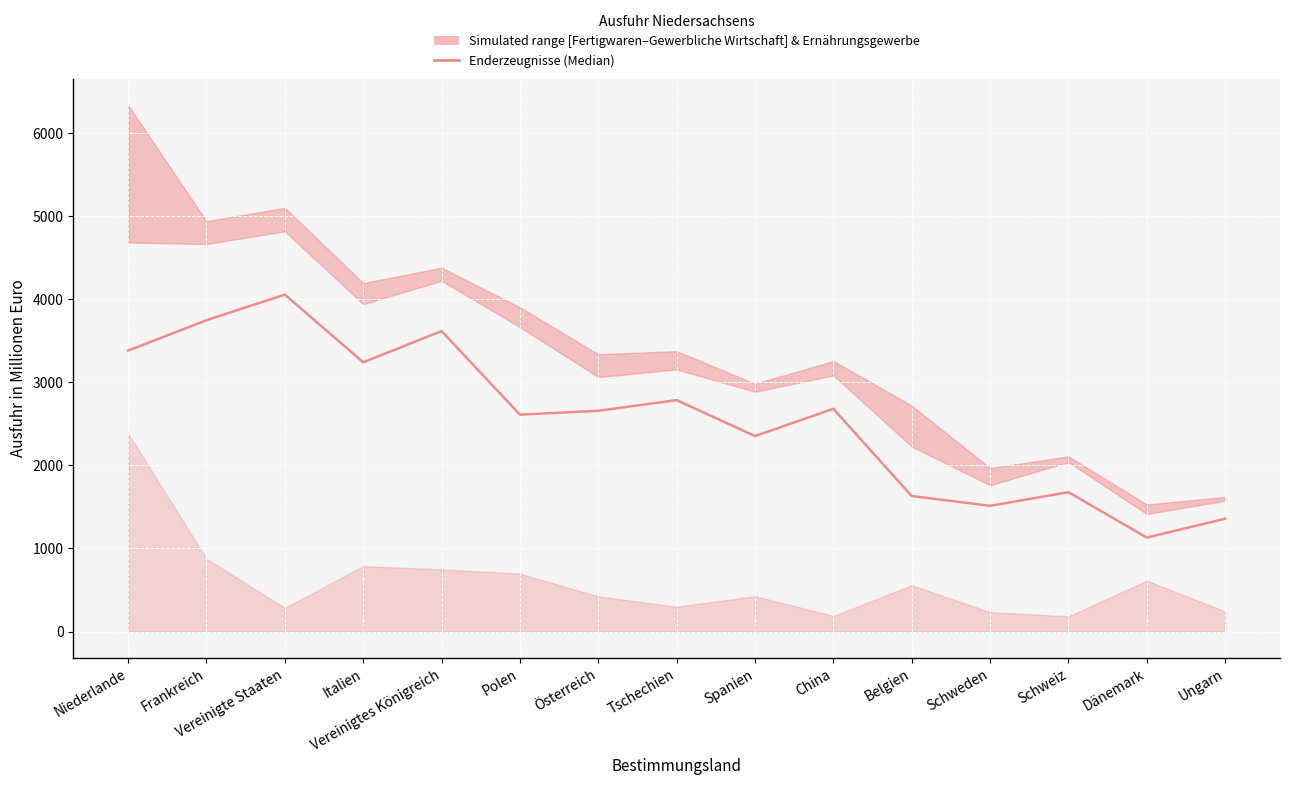

The chart shows a value of 549 at Belgien. True or false?

False